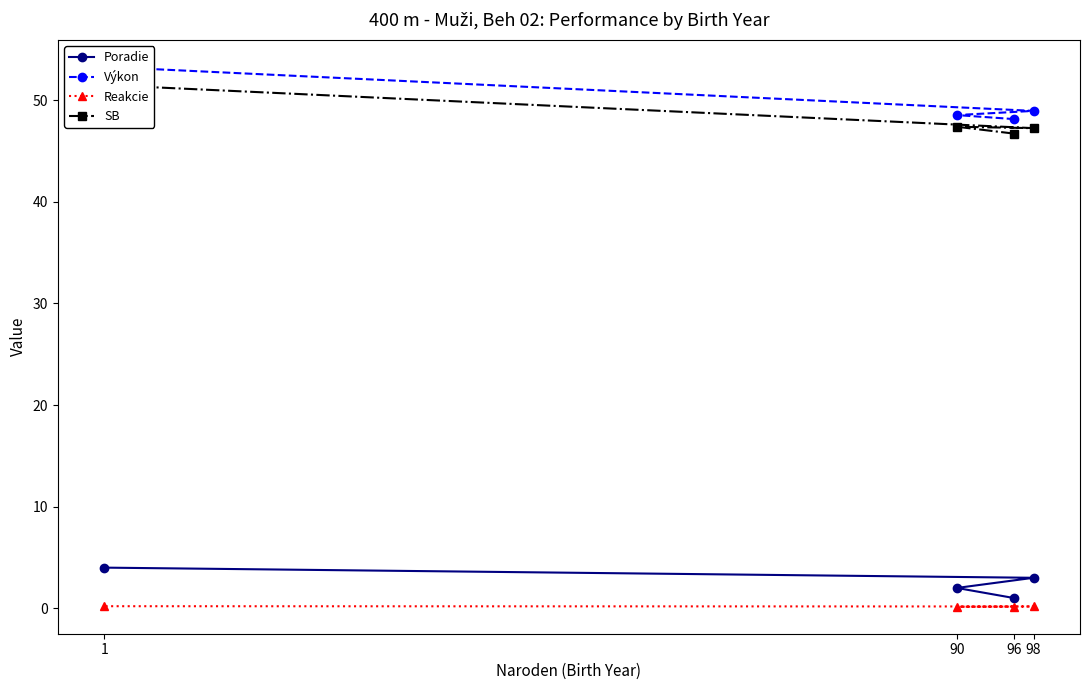

True or false: SB and Poradie cross at least once.

False